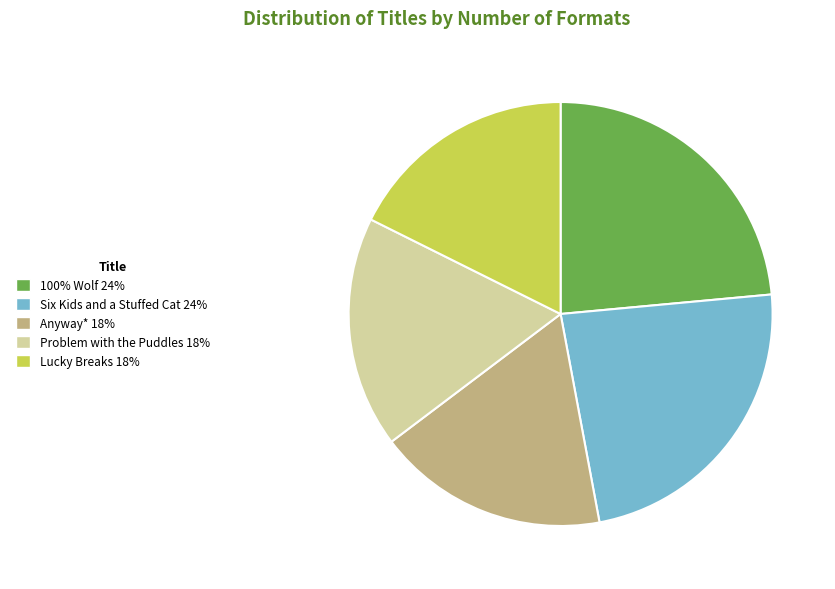

How many slices are in this pie chart?

5